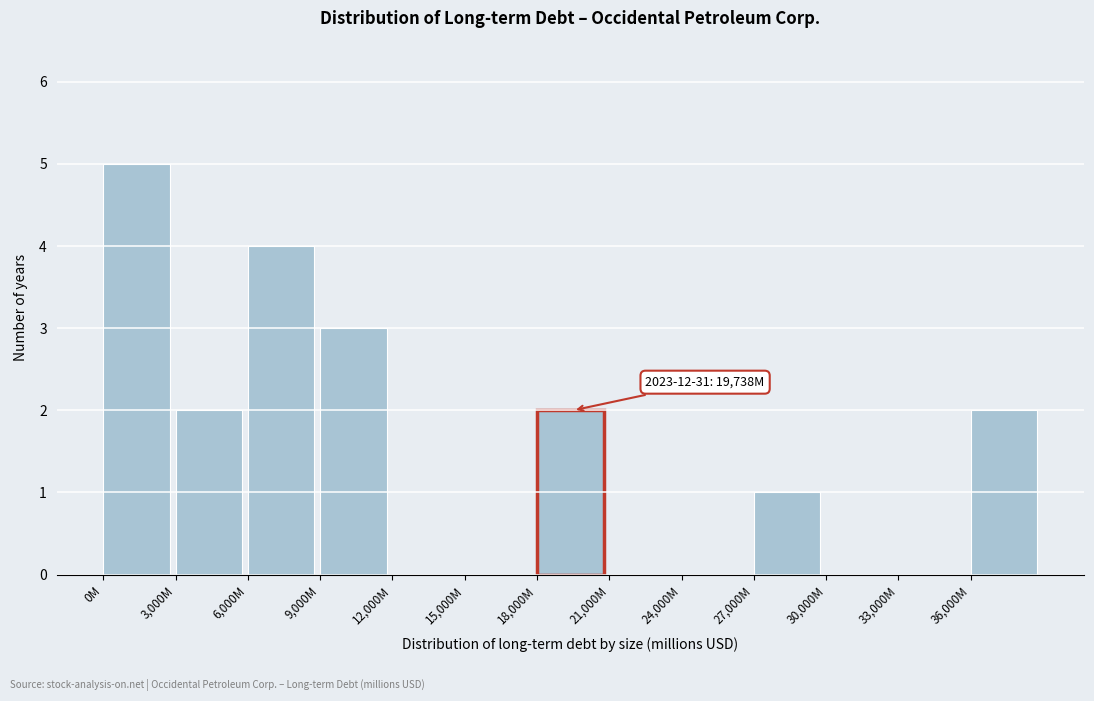

Reading left to right, extract all data points from this chart.

0M=5	3,000M=2	6,000M=4	9,000M=3	12,000M=0	15,000M=0	18,000M=2	21,000M=0	24,000M=0	27,000M=1	30,000M=0	33,000M=0	36,000M=2